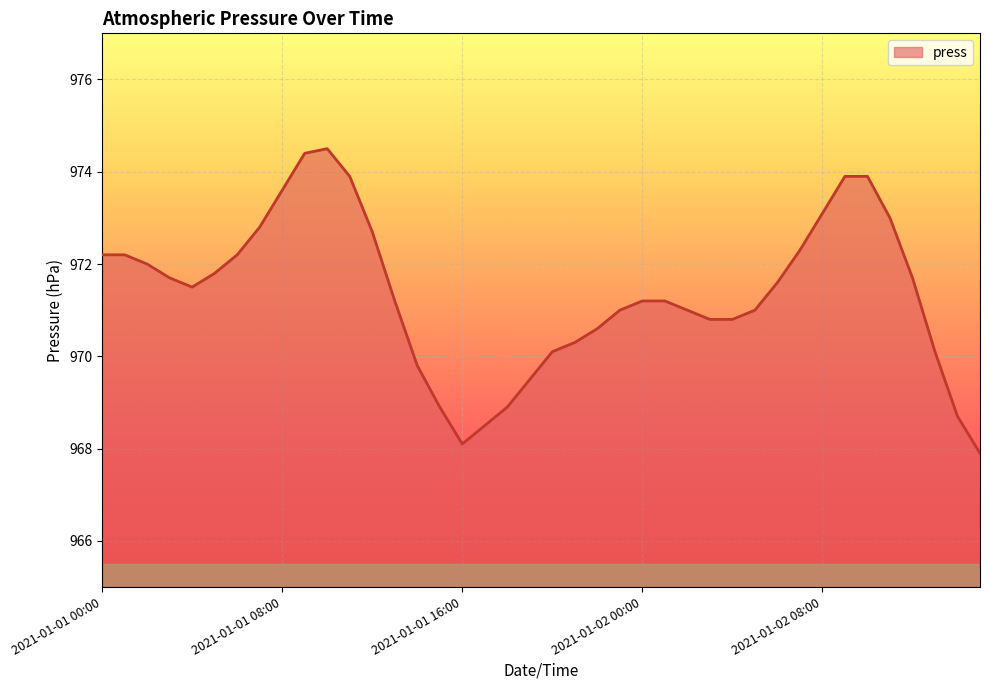

What is the difference between the maximum and minimum values?

6.6